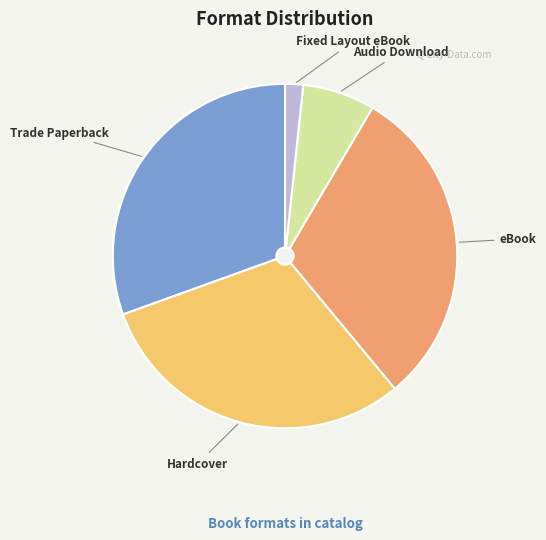

Is Hardcover the majority of the pie?

No